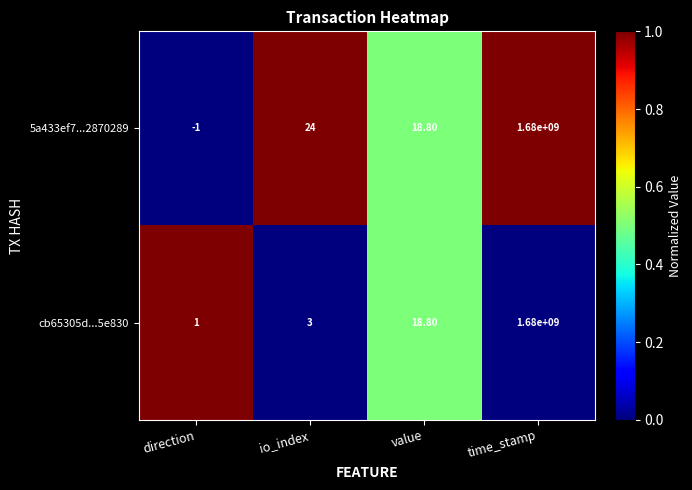

What is the difference between the maximum and minimum values in the 5a433ef7...2870289 series?

1680000001.0